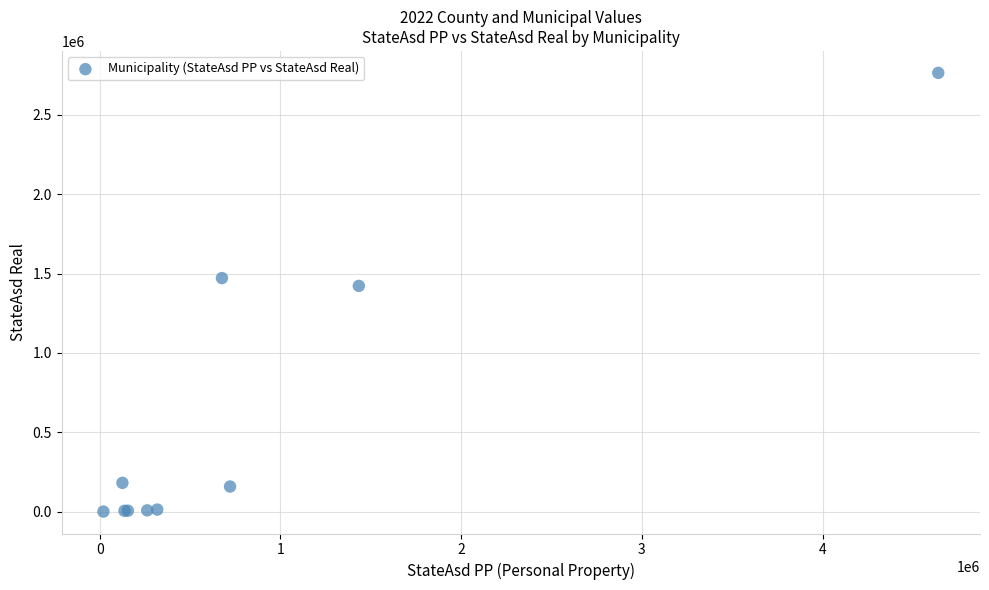

What Y value in the scatter plot is closest to 1382659?

1422473